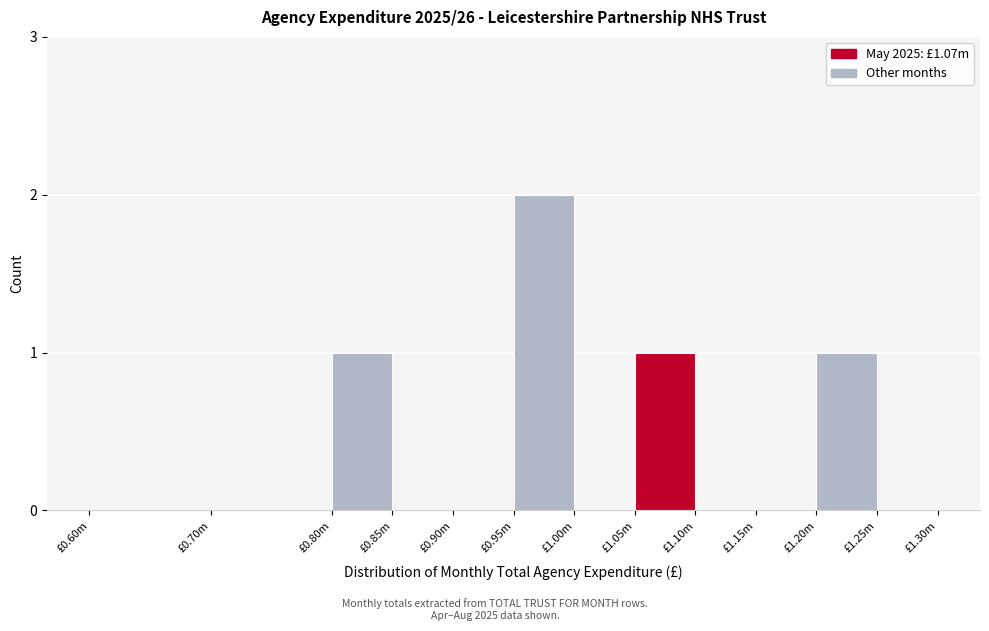

Reading left to right, list all the values displayed in this chart.

£0.60m=0	£0.70m=0	£0.80m=1	£0.85m=0	£0.90m=0	£0.95m=2	£1.00m=0	£1.05m=1	£1.10m=0	£1.15m=0	£1.20m=1	£1.25m=0